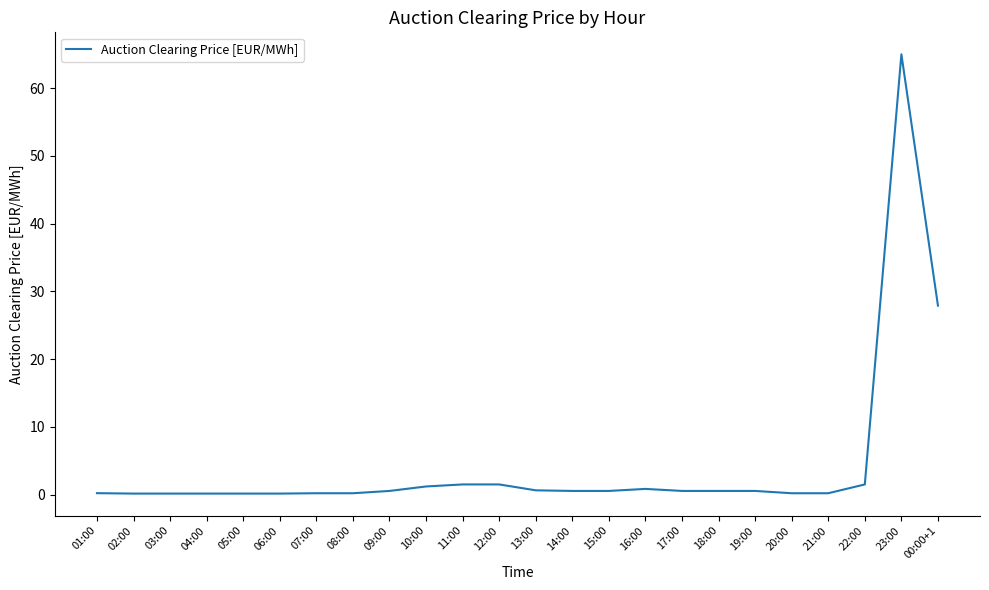

At which label is the value closest to 32?

00:00+1